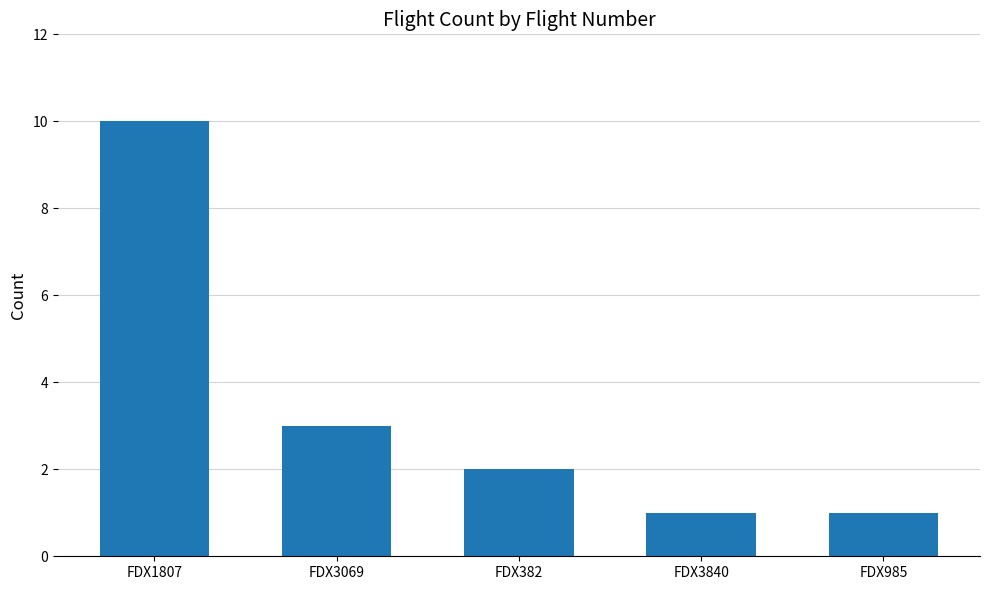

Count the number of data series in this chart.

1